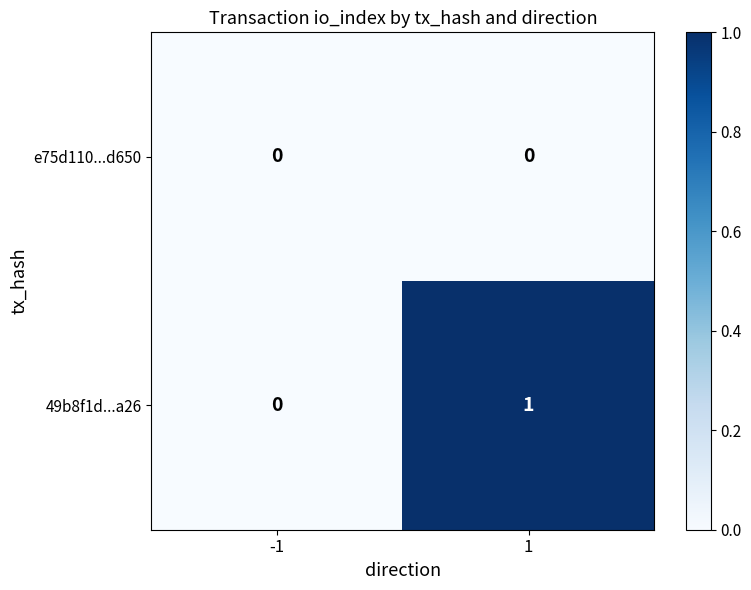

Between -1 and 1, which series saw the biggest shift?

49b8f1d...a26